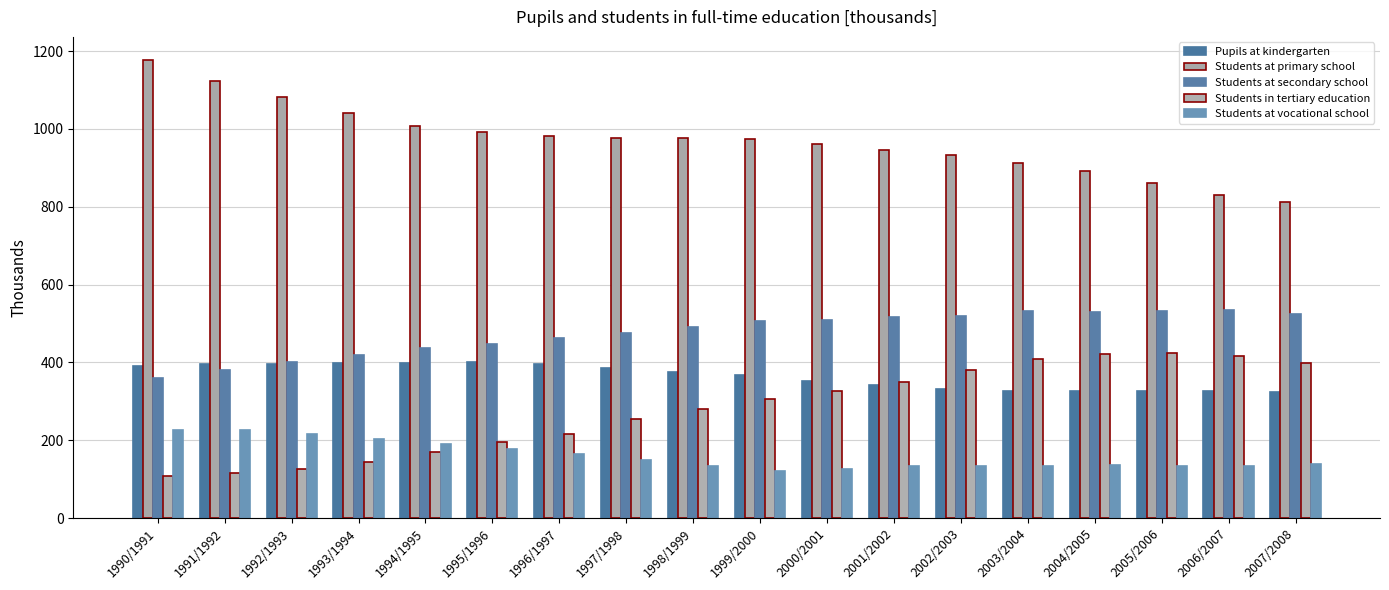

Count the number of data series in this chart.

5